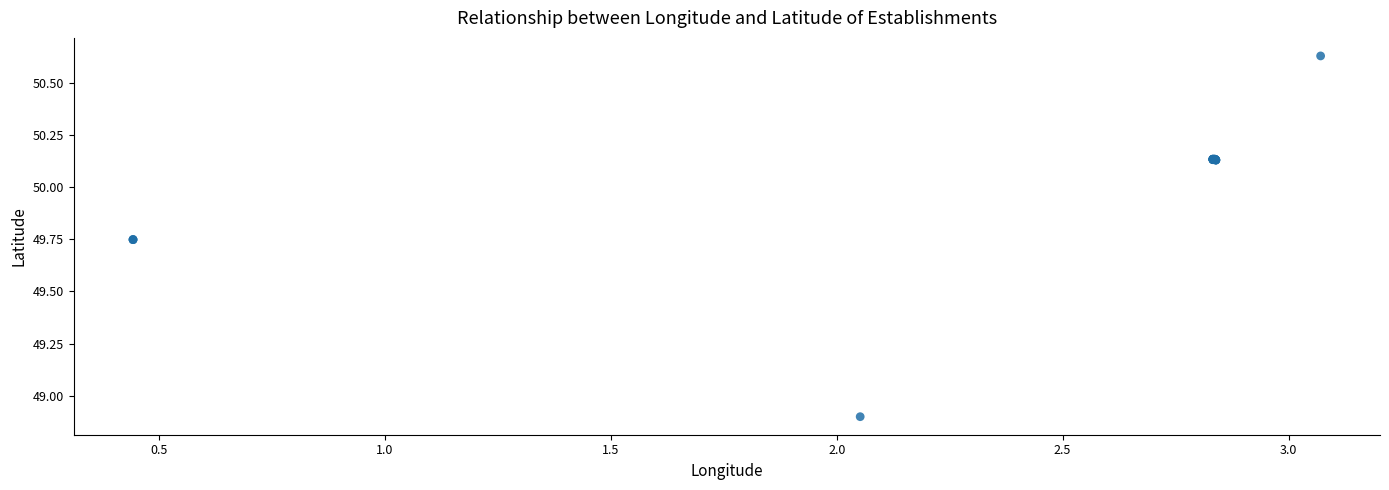

What Y value in the scatter plot is closest to 49?

48.9